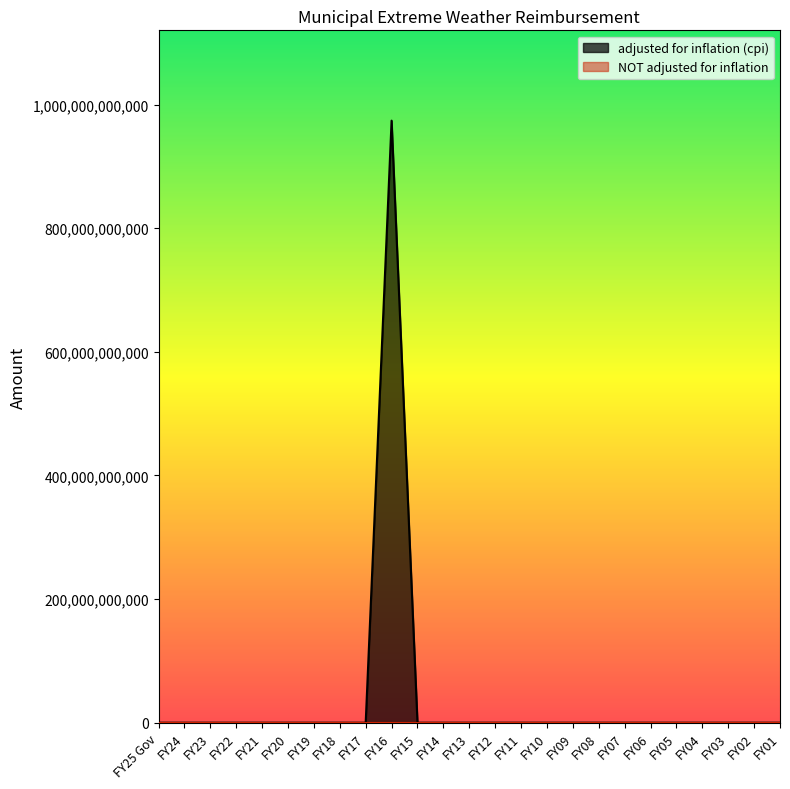

What is the sum of all values?

974008750000